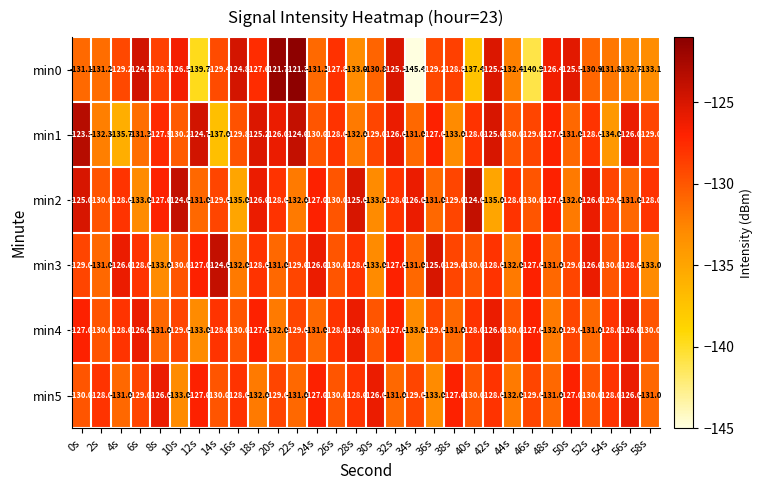

What is the greatest value displayed?

-121.3